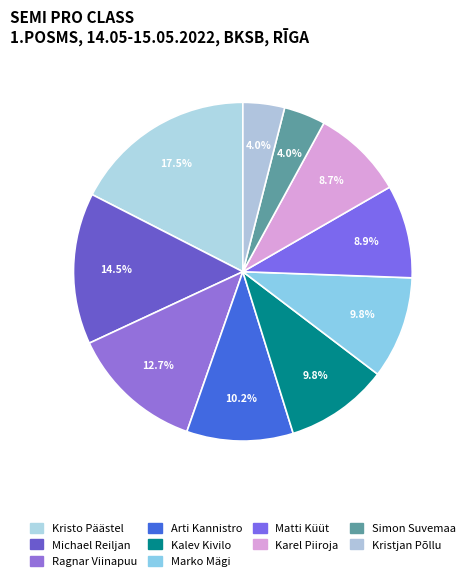

To the nearest percent, what is the difference between the largest and smallest slice percentages?

14%